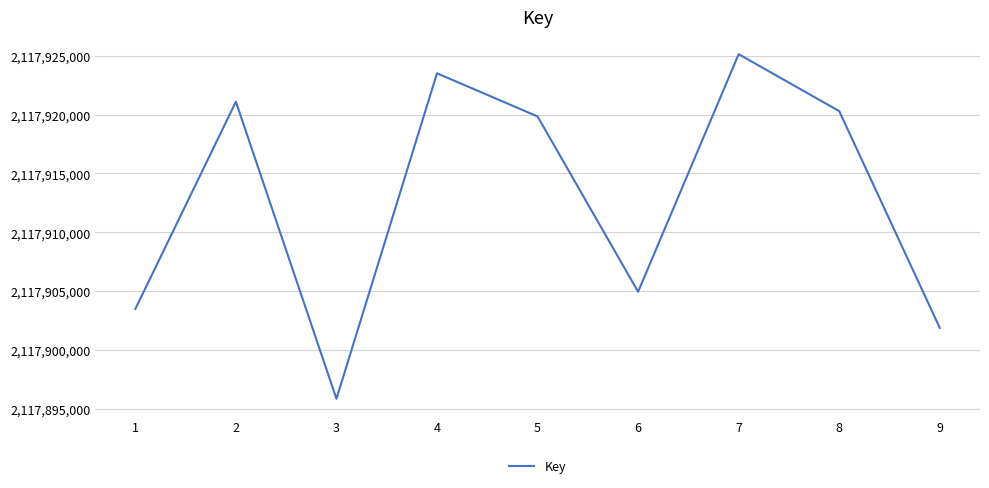

Reading left to right, what are all the values shown in this chart?

1=2117903487	2=2117921097	3=2117895858	4=2117923512	5=2117919847	6=2117904951	7=2117925136	8=2117920299	9=2117901882